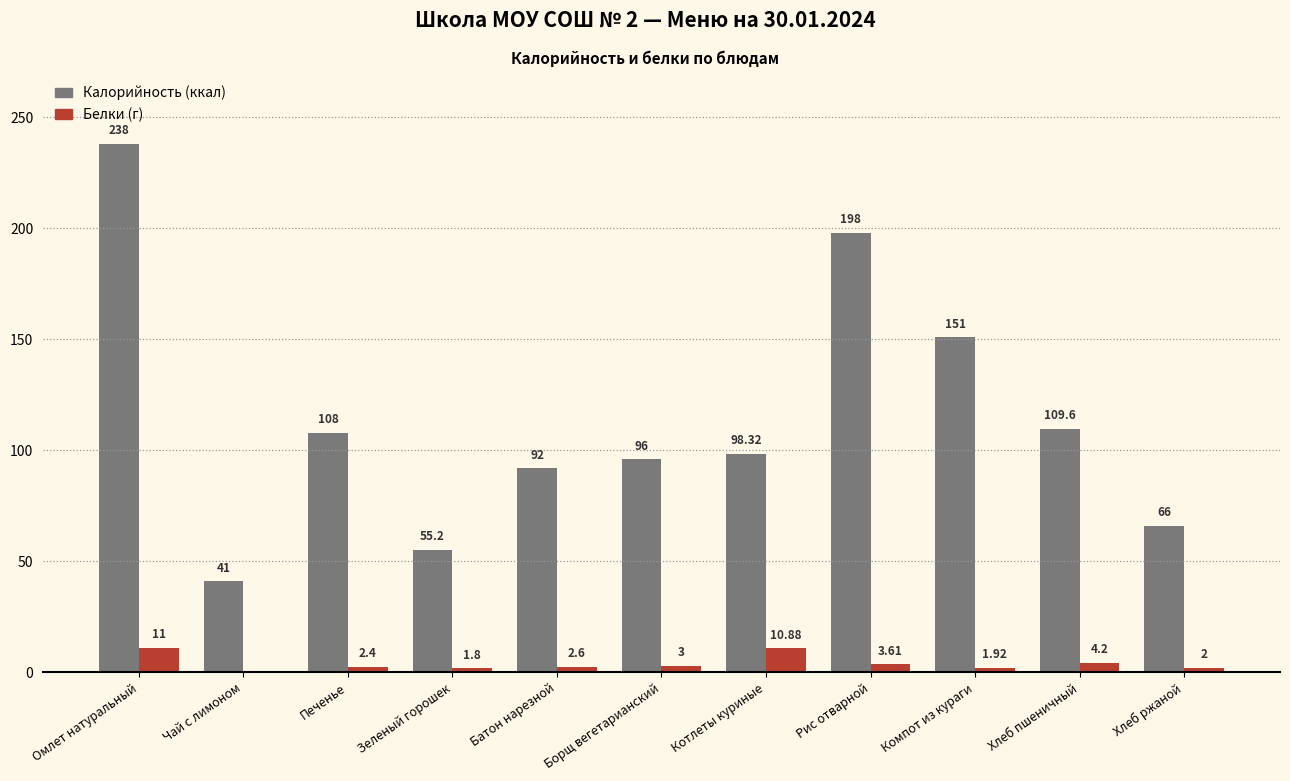

What is the total value across all series at Зеленый горошек?

57.0